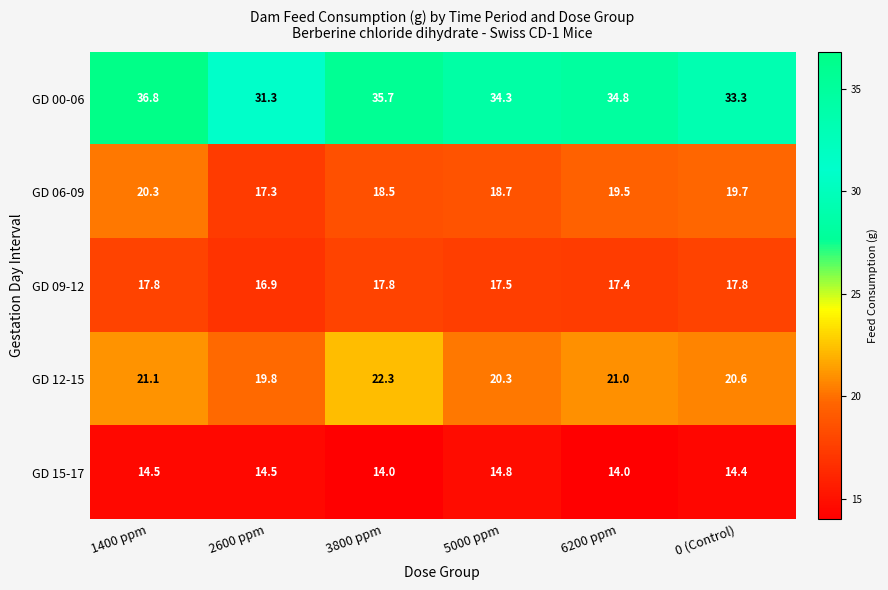

Reading left to right, extract all data points from this chart.

GD 00-06: 1400 ppm=36.8	2600 ppm=31.3	3800 ppm=35.7	5000 ppm=34.3	6200 ppm=34.8	0 (Control)=33.3
GD 06-09: 1400 ppm=20.3	2600 ppm=17.3	3800 ppm=18.5	5000 ppm=18.7	6200 ppm=19.5	0 (Control)=19.7
GD 09-12: 1400 ppm=17.8	2600 ppm=16.9	3800 ppm=17.8	5000 ppm=17.5	6200 ppm=17.4	0 (Control)=17.8
GD 12-15: 1400 ppm=21.1	2600 ppm=19.8	3800 ppm=22.3	5000 ppm=20.3	6200 ppm=21.0	0 (Control)=20.6
GD 15-17: 1400 ppm=14.5	2600 ppm=14.5	3800 ppm=14.0	5000 ppm=14.8	6200 ppm=14.0	0 (Control)=14.4